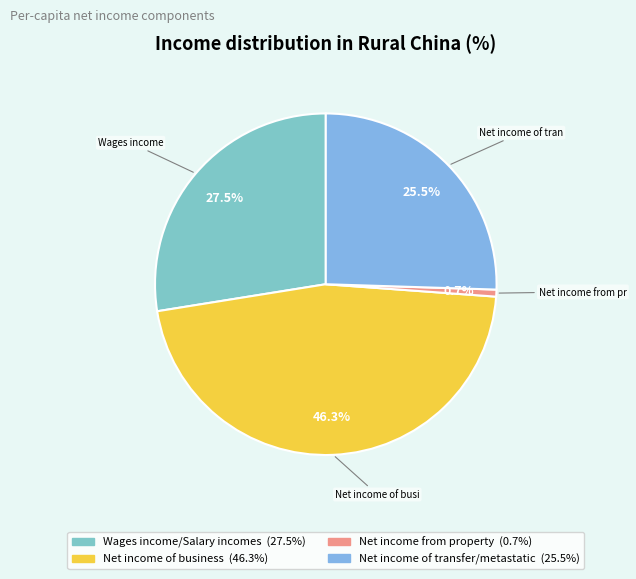

How many segments does this pie chart have?

4